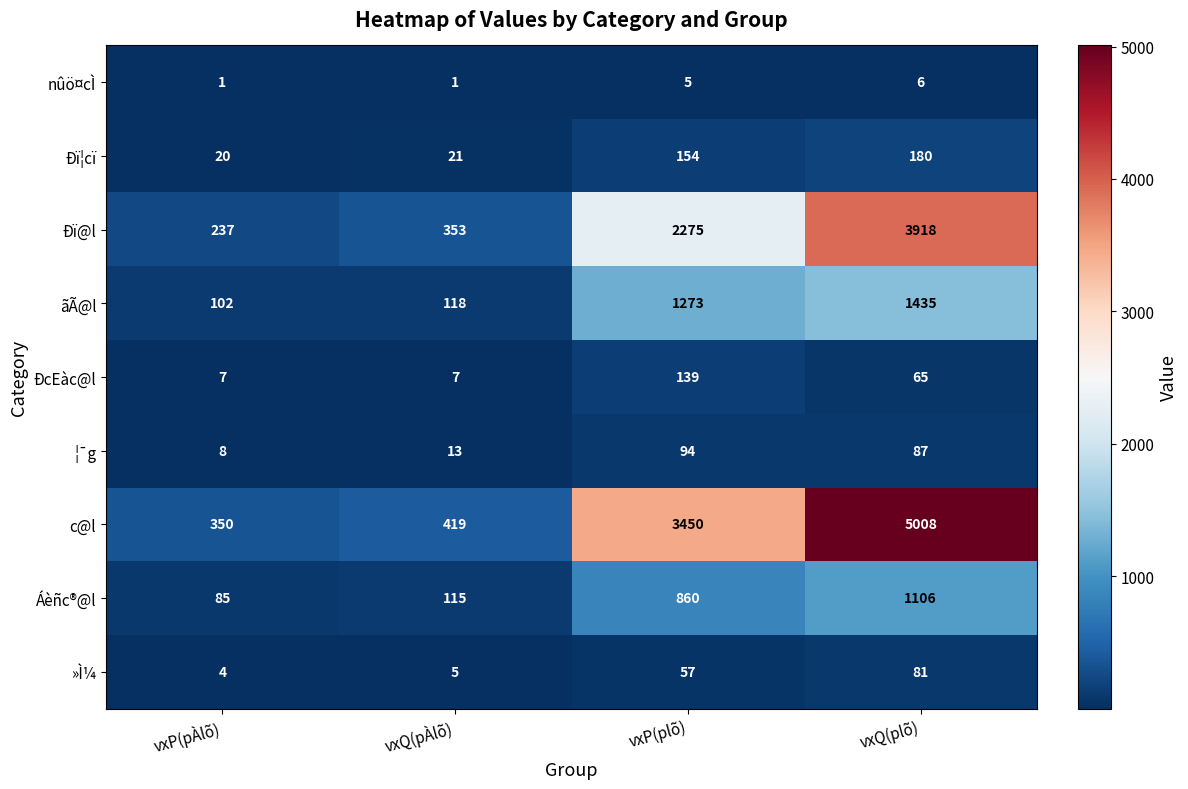

What is the sum of all »Ì¼ values?

147